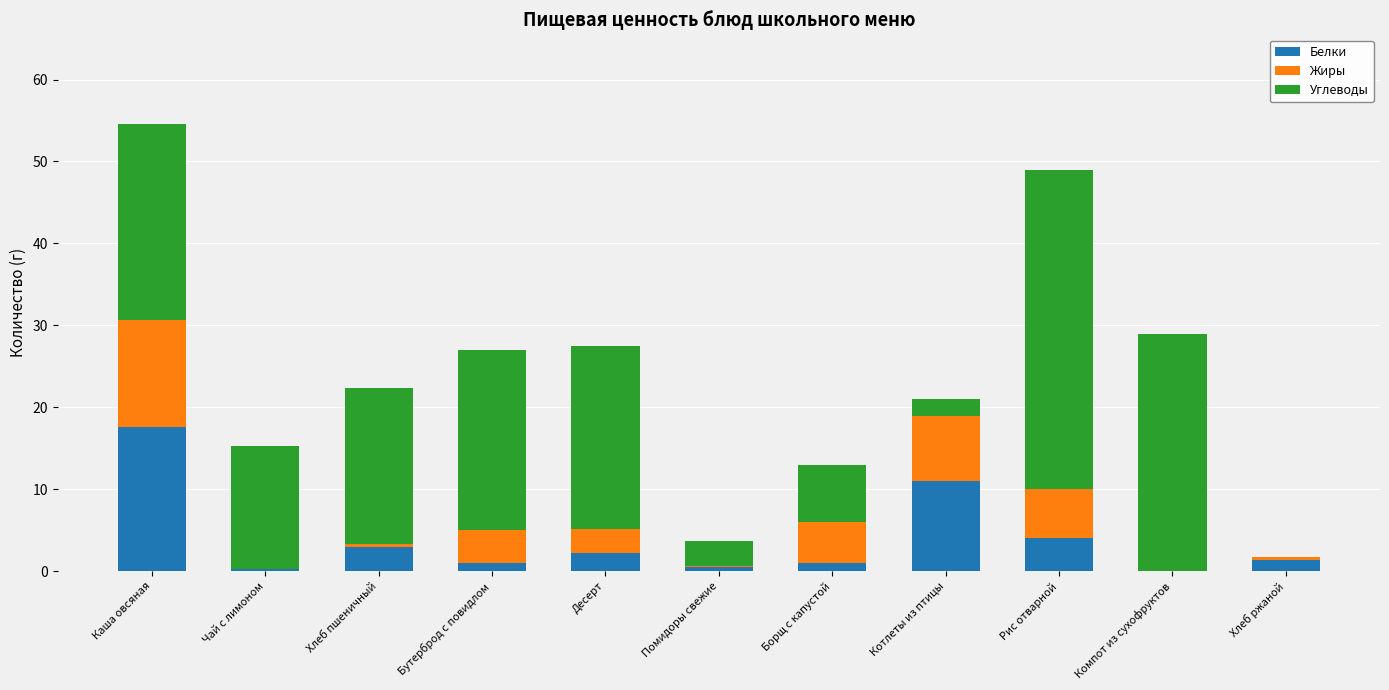

At which category is the sum across all series the highest?

Каша овсяная